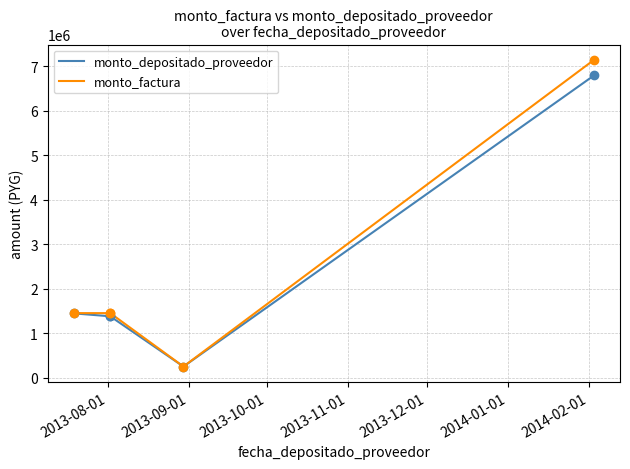

What are all the series names shown in the legend?

monto_depositado_proveedor, monto_factura